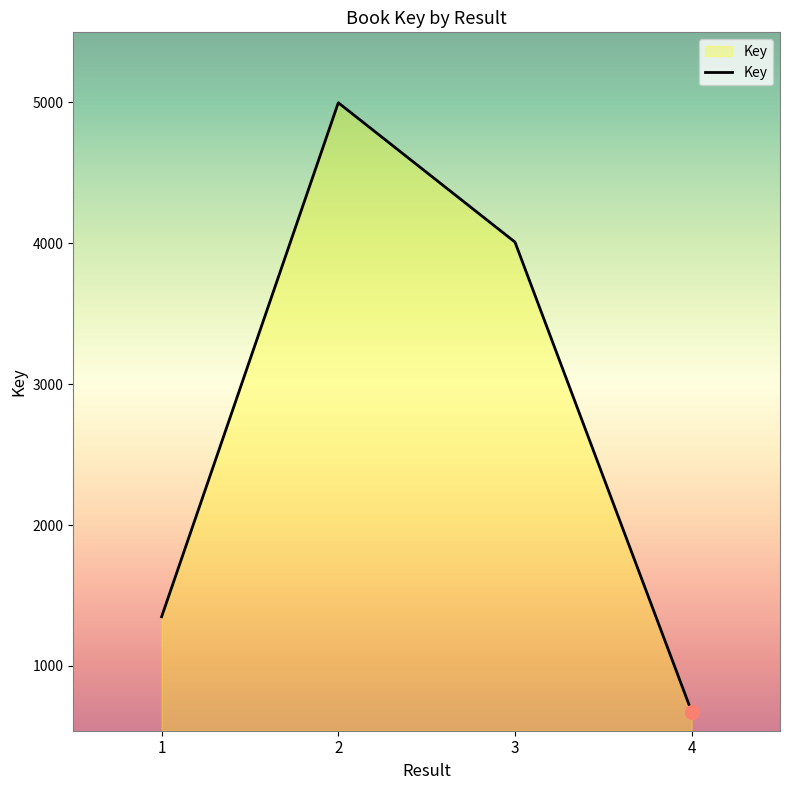

List the labels in order of value, smallest first.

4, 1, 3, 2